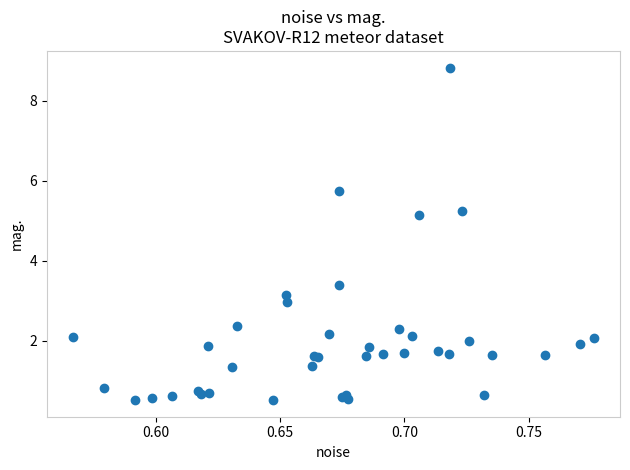

What Y value in the scatter plot is closest to 4?

3.4